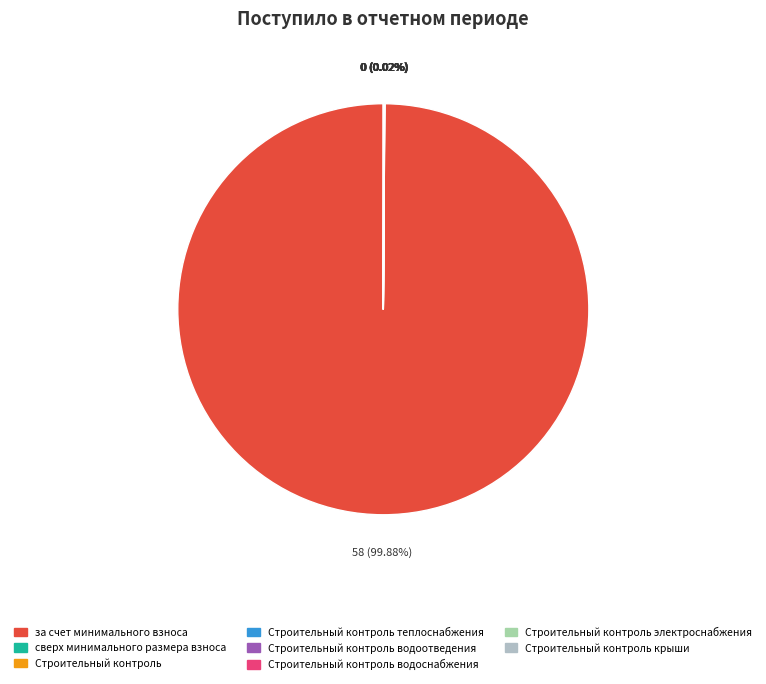

How many slices are in this pie chart?

8